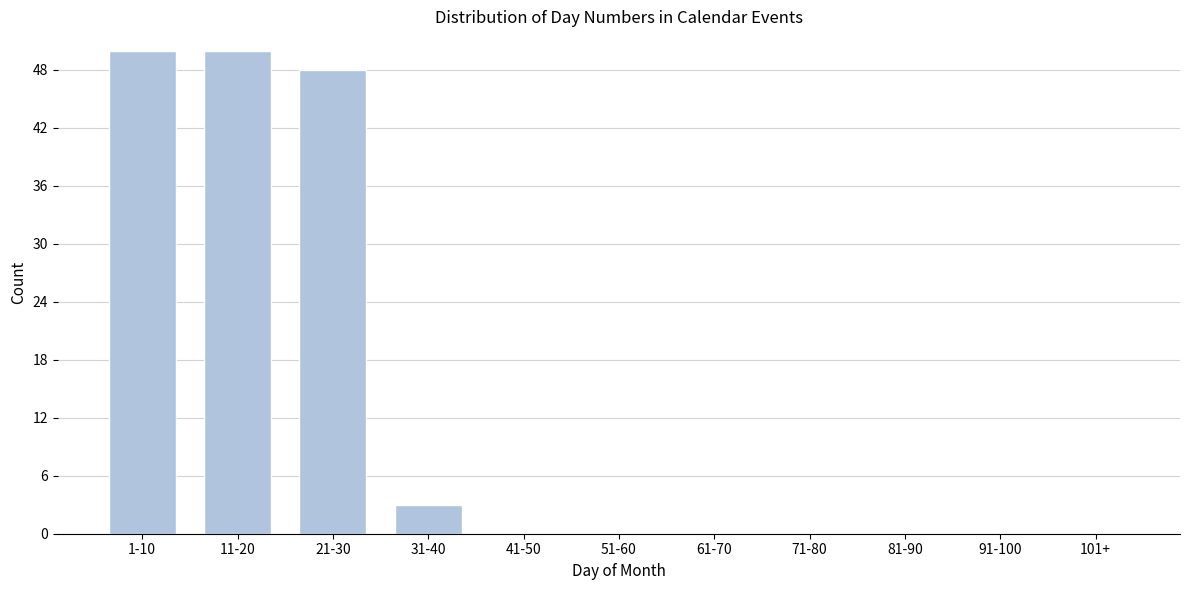

Reading right to left, list all the values displayed in this chart.

101+=0	91-100=0	81-90=0	71-80=0	61-70=0	51-60=0	41-50=0	31-40=3	21-30=48	11-20=50	1-10=50